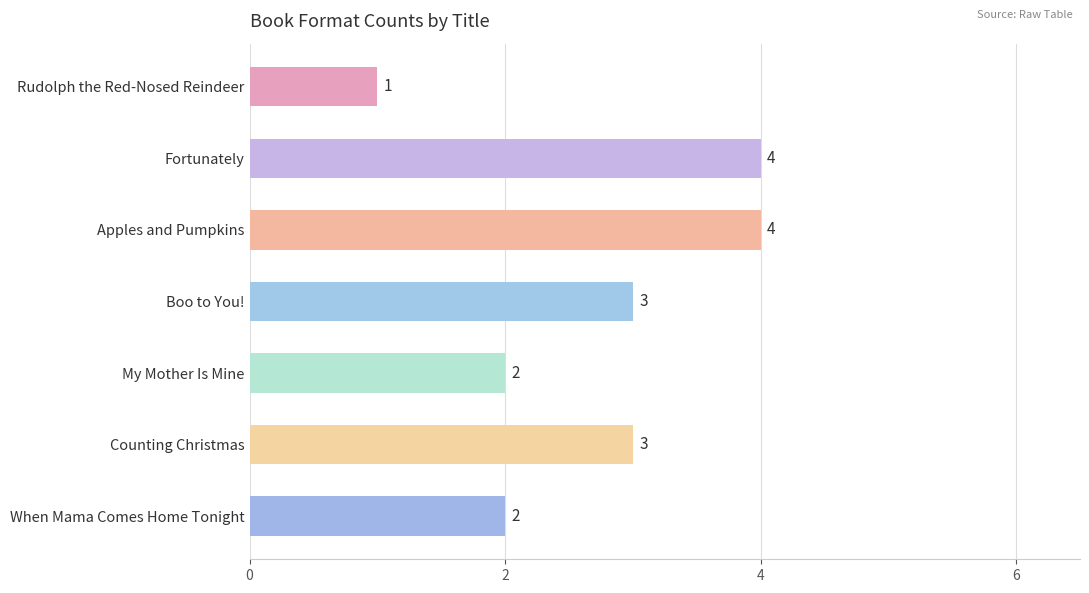

Which has a higher value, Fortunately or When Mama Comes Home Tonight?

Fortunately